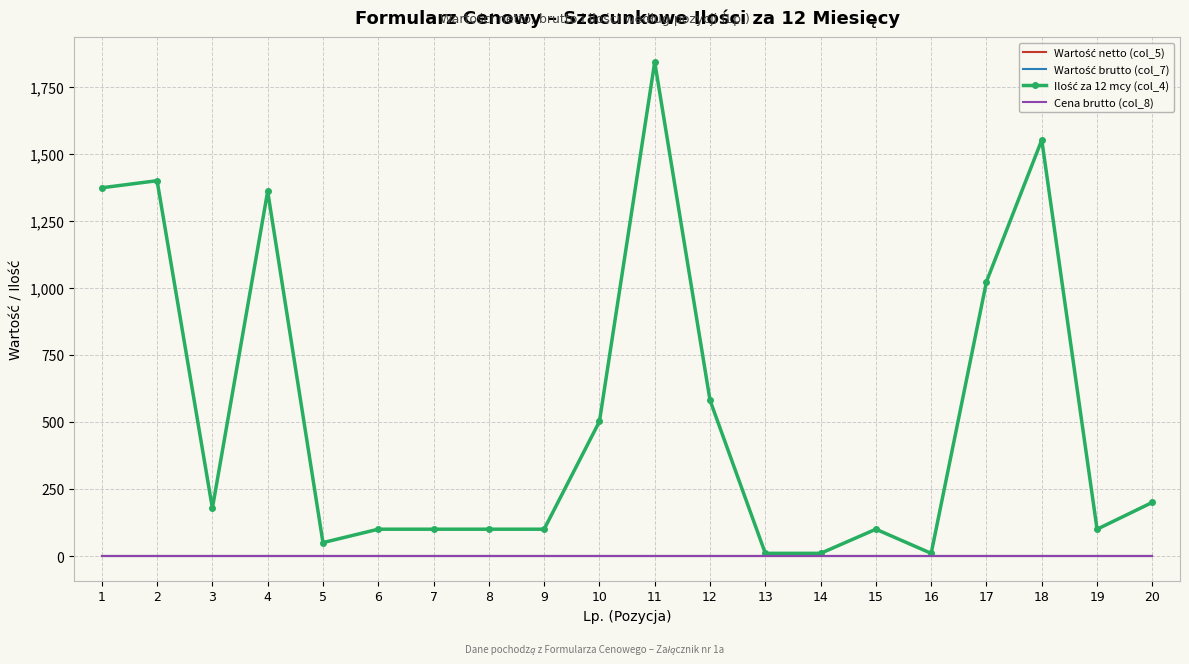

At which category does Ilość za 12 mcy (col_4) reach its first local valley?

3